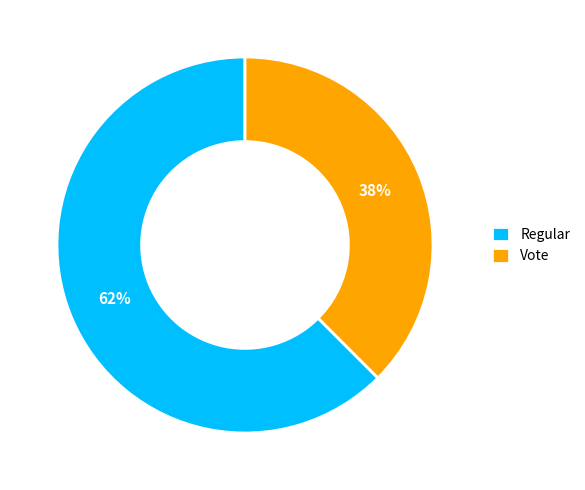

Is the sum of Vote and Regular greater than half?

Yes